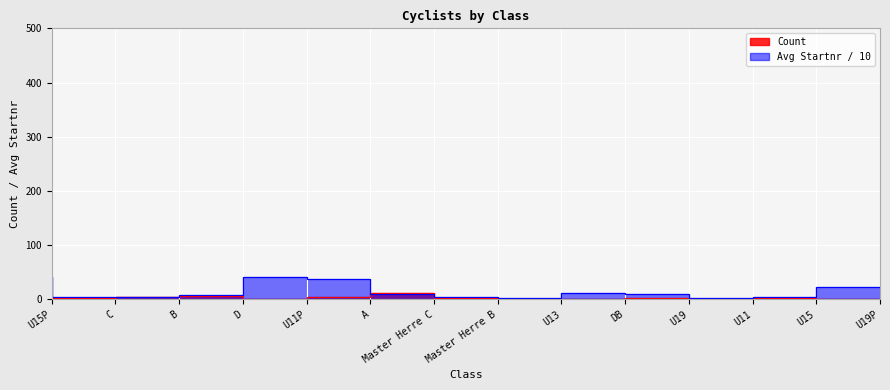

Between B and Master Herre B, which is larger?

B